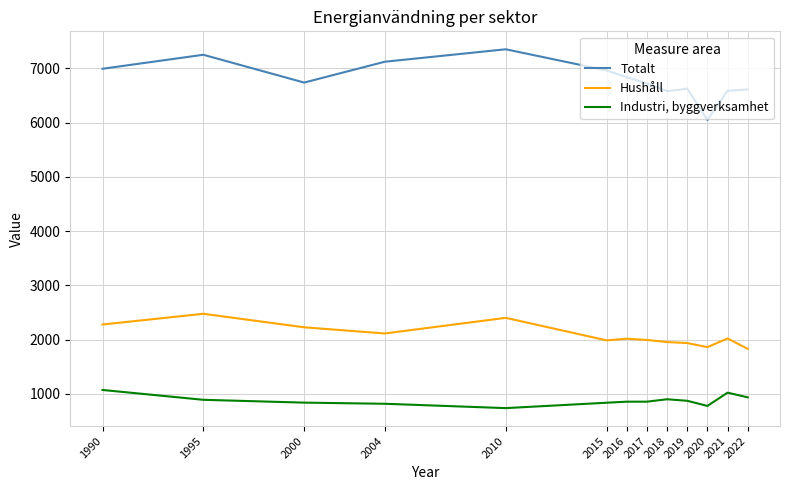

How many lines are shown in the chart?

3